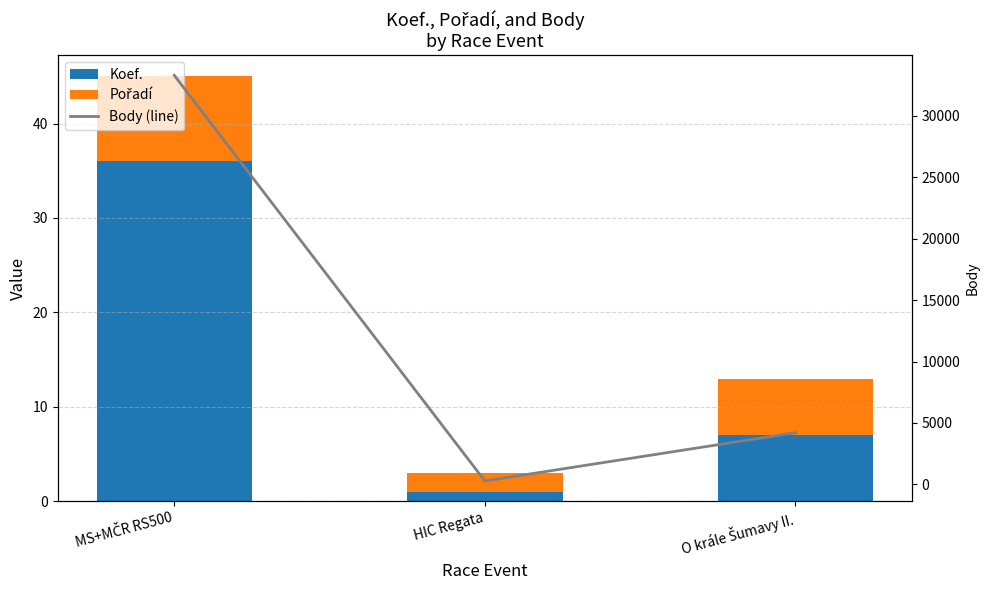

Reading left to right, transcribe all the data shown in this chart.

Koef.: MS+MČR RS500=36	HIC Regata=1	O krále Šumavy II.=7
Pořadí: MS+MČR RS500=9	HIC Regata=2	O krále Šumavy II.=6
Body (line): MS+MČR RS500=33297	HIC Regata=277	O krále Šumavy II.=4211